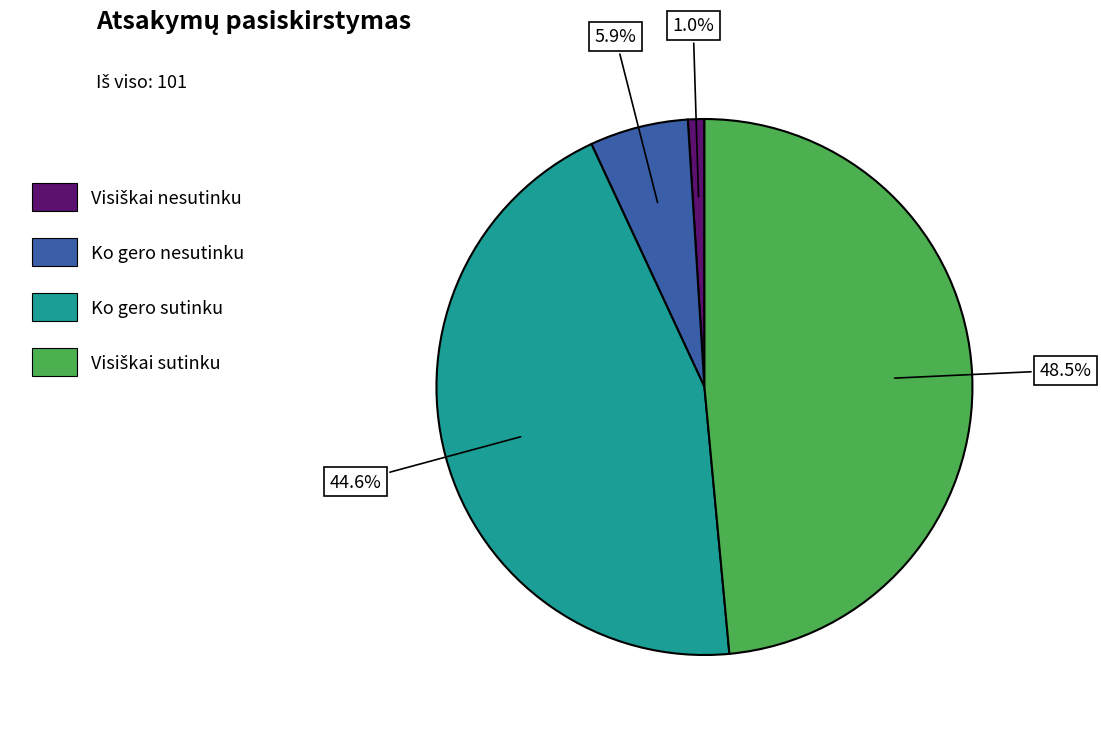

Does any single category account for the majority?

No